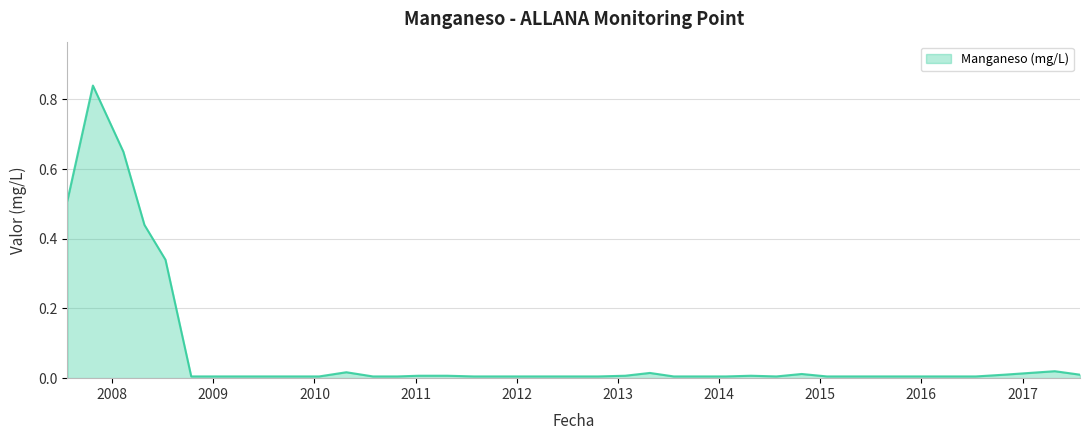

Is this an area chart (filled region under the line)?

Yes